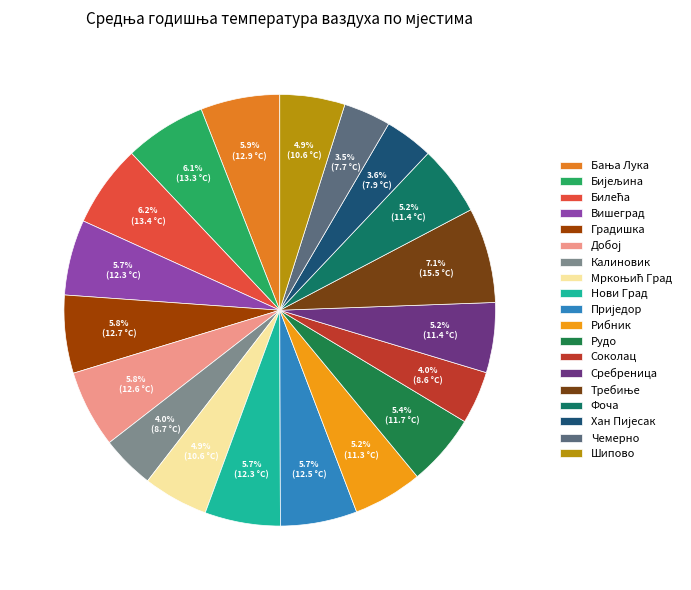

True or false: Приједор accounts for 6% of the total.

True